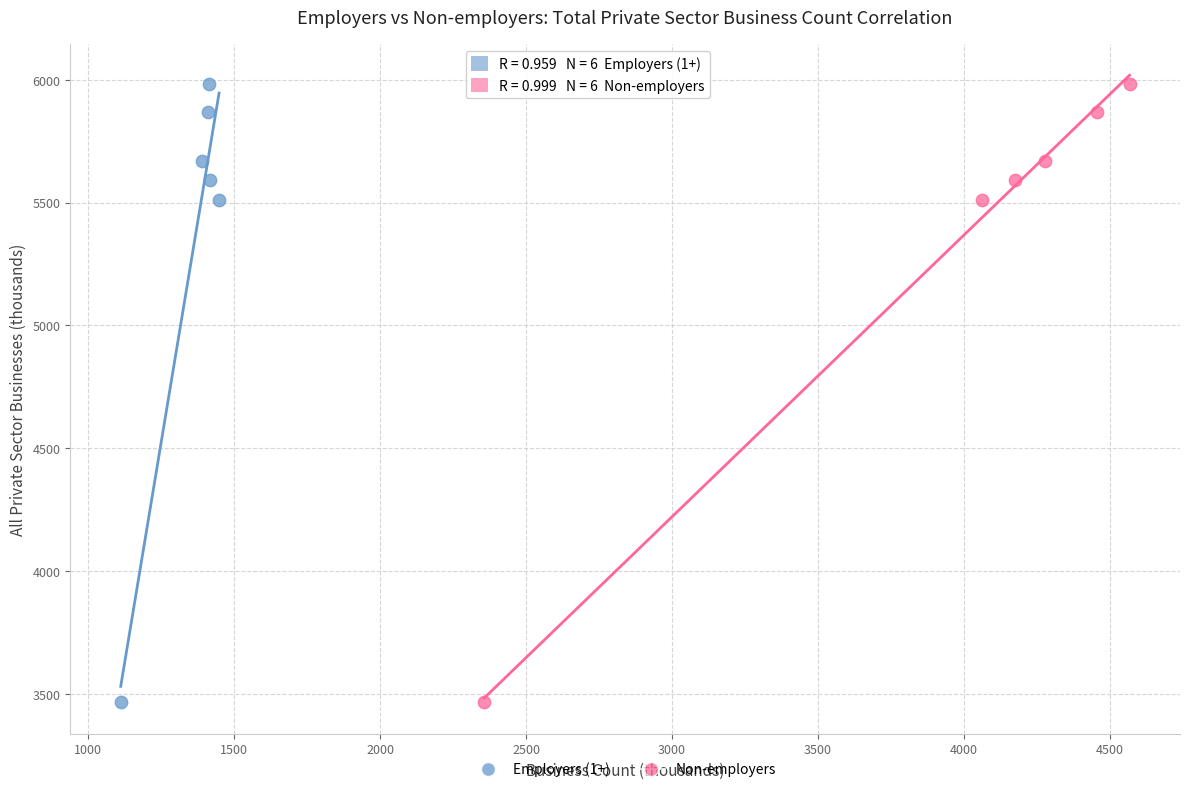

What are all the series names shown in the legend?

Employers (1+), Non-employers